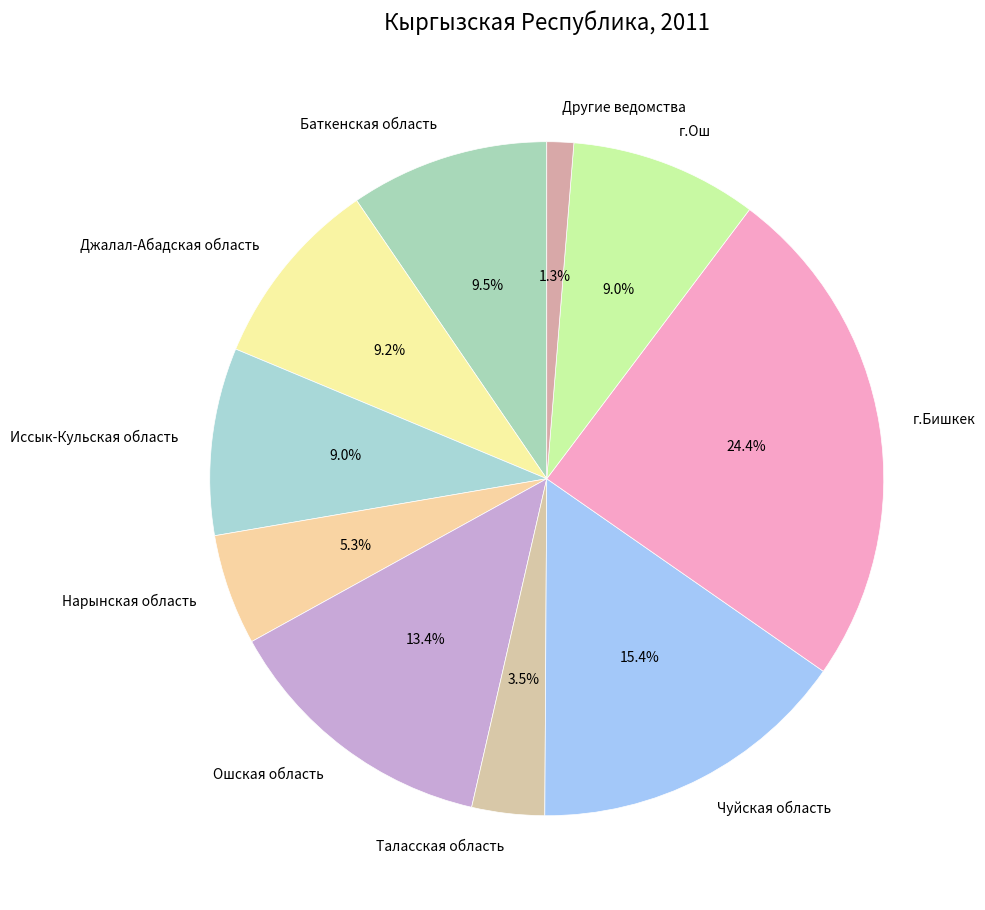

How much of the chart is everything except Ошская область?

86.6%